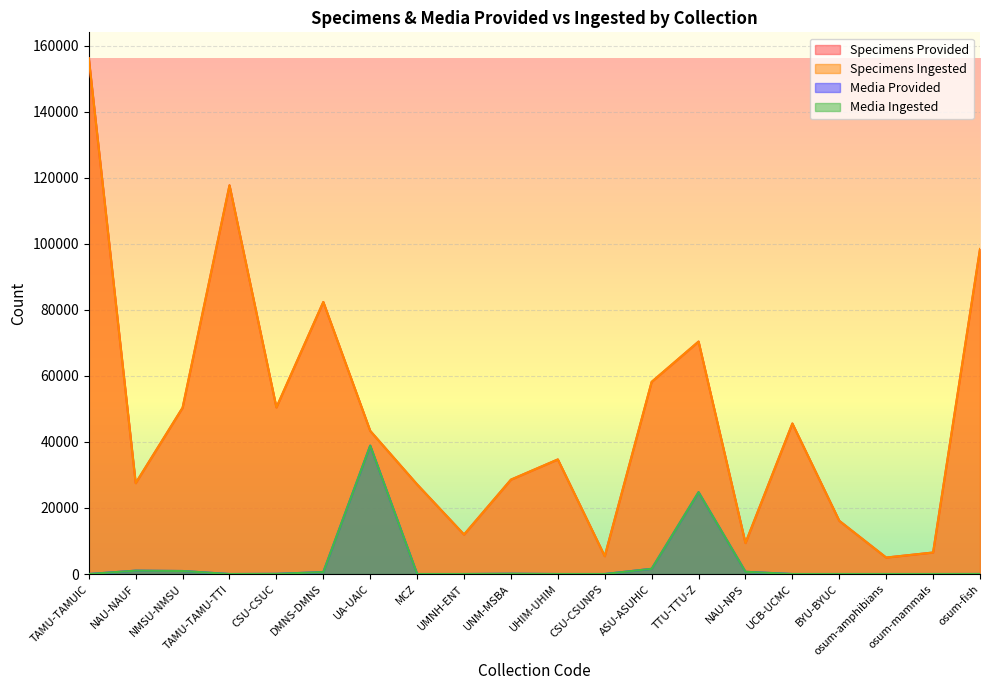

What is the label of the 19th point from the right?

NAU-NAUF